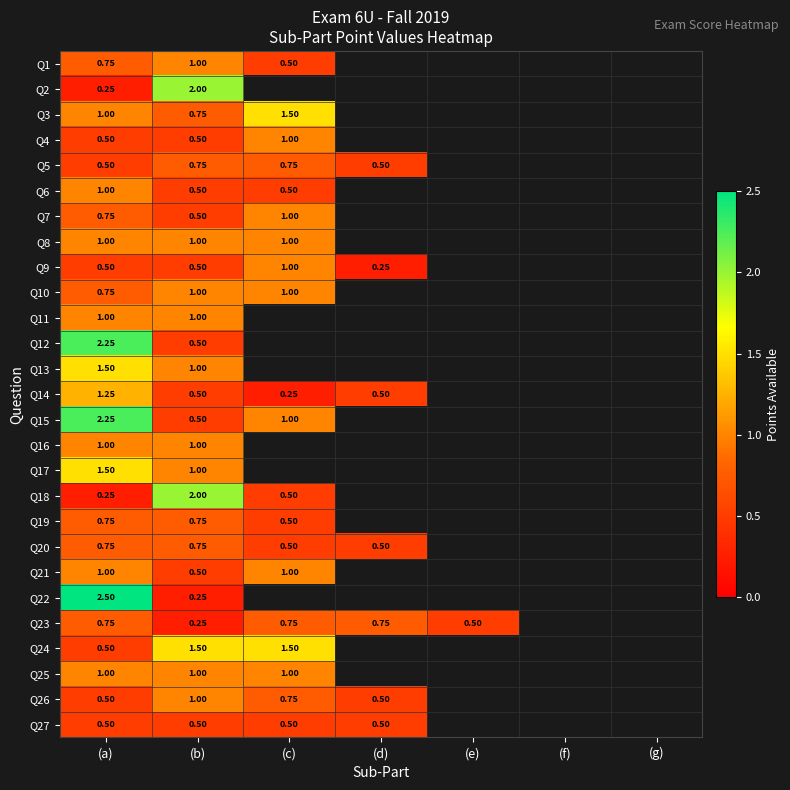

What is the difference between the maximum and minimum values in the Q9 series?

0.8